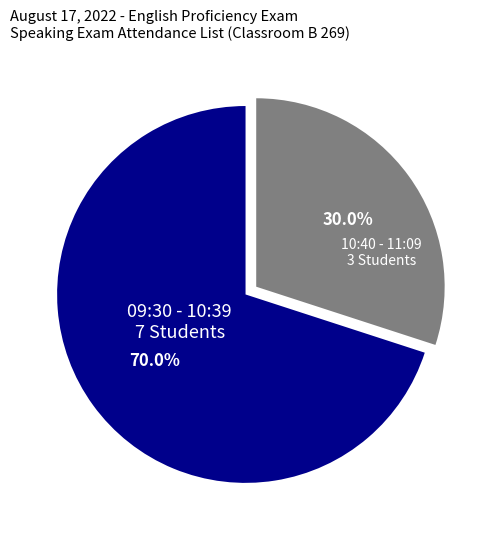

Is there a majority slice in this chart?

Yes